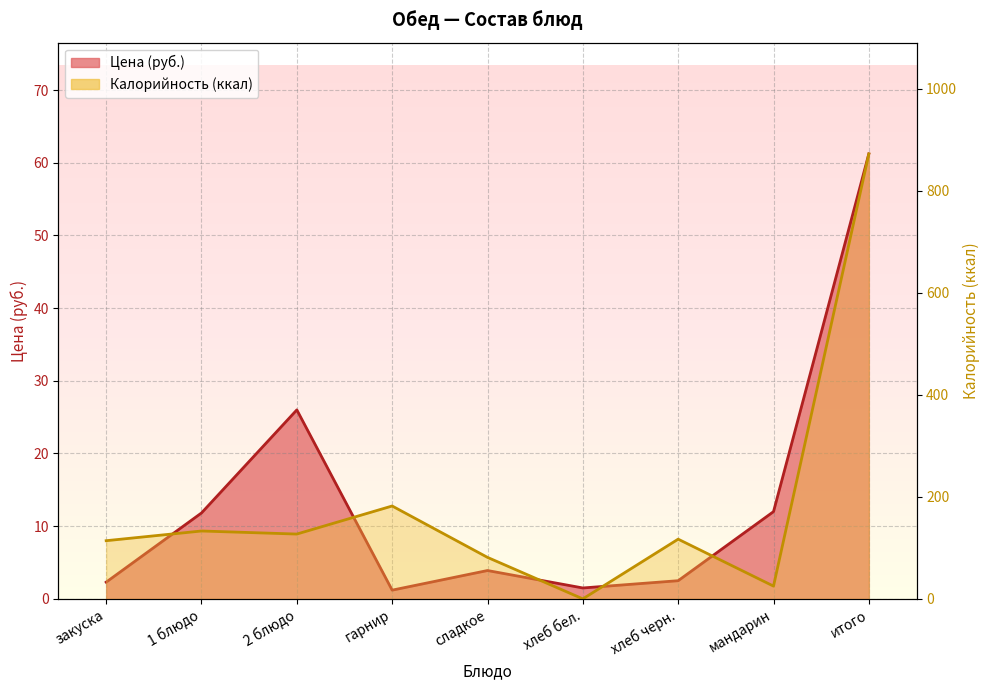

Which category has the lowest value across all series?

хлеб бел.